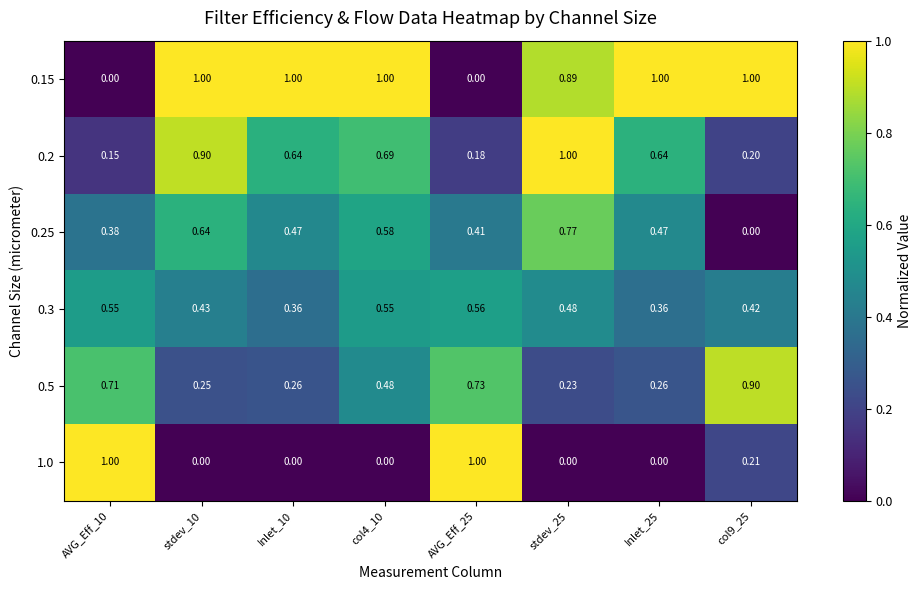

What is the difference between the highest and lowest values at AVG_Eff_25?

1.0